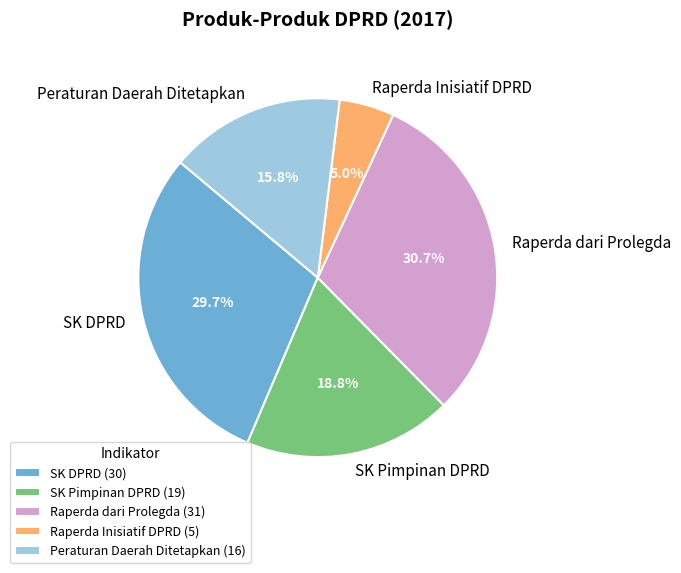

To the nearest percent, what is the average slice percentage?

20%